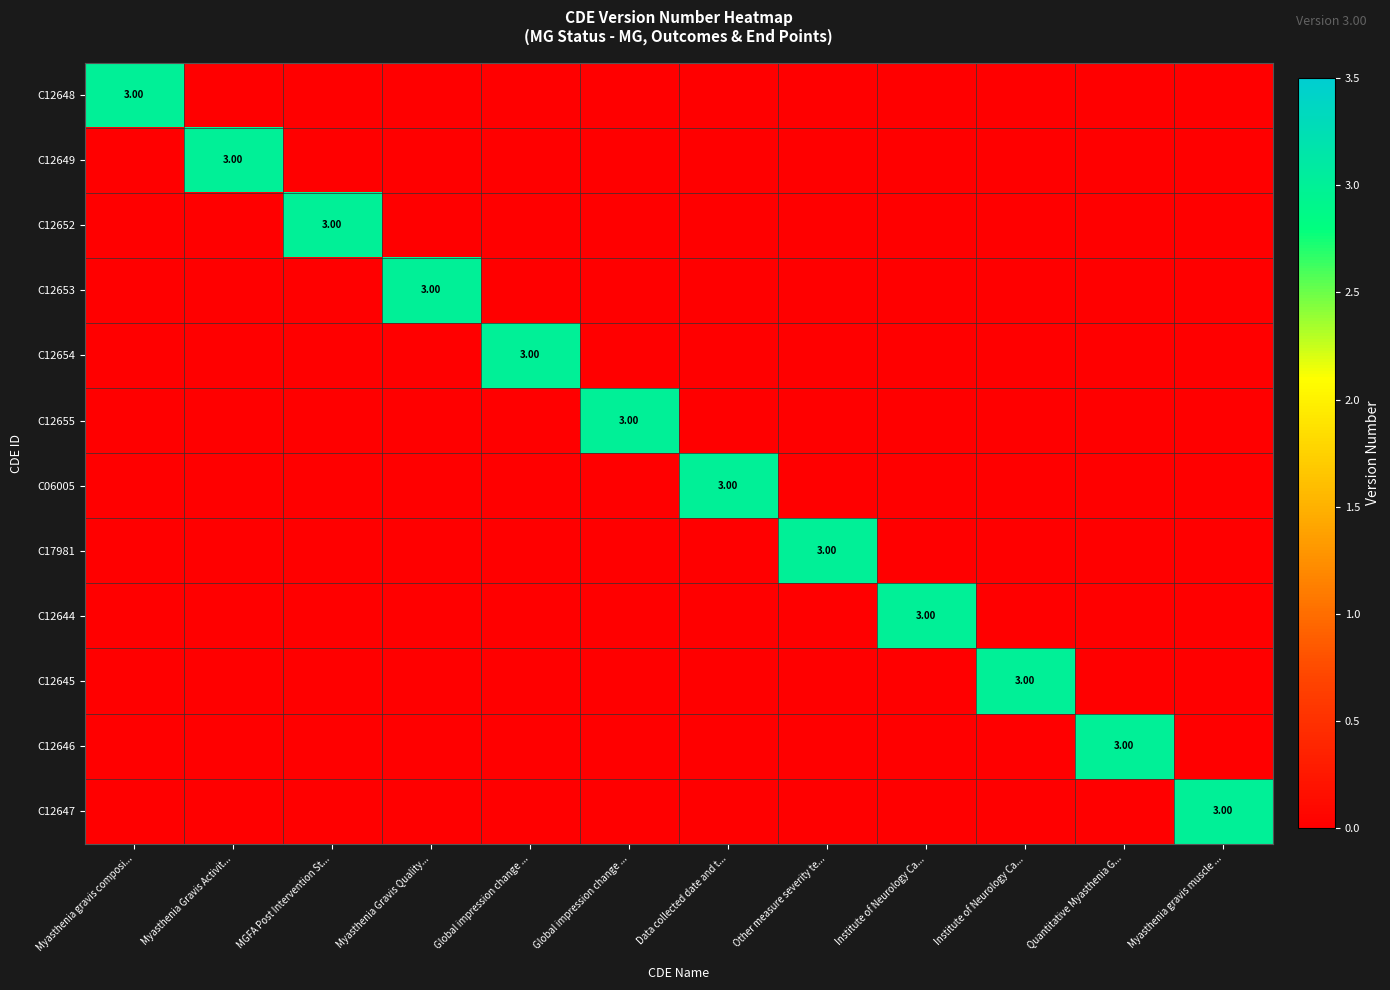

Between Myasthenia gravis composi... and Global impression change ..., which series saw the biggest shift?

C12648